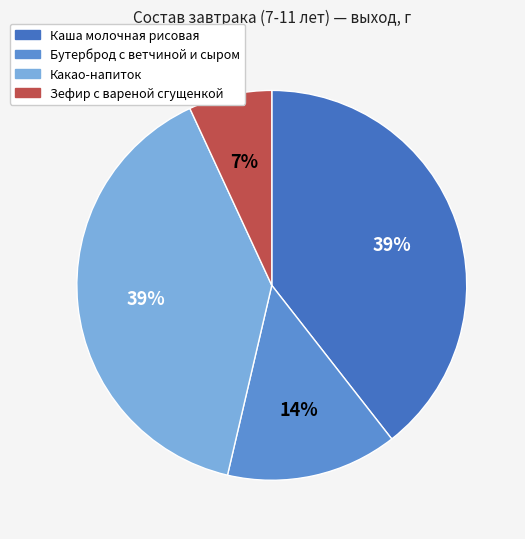

Which has a higher value, Зефир с вареной сгущенкой or Какао-напиток?

Какао-напиток